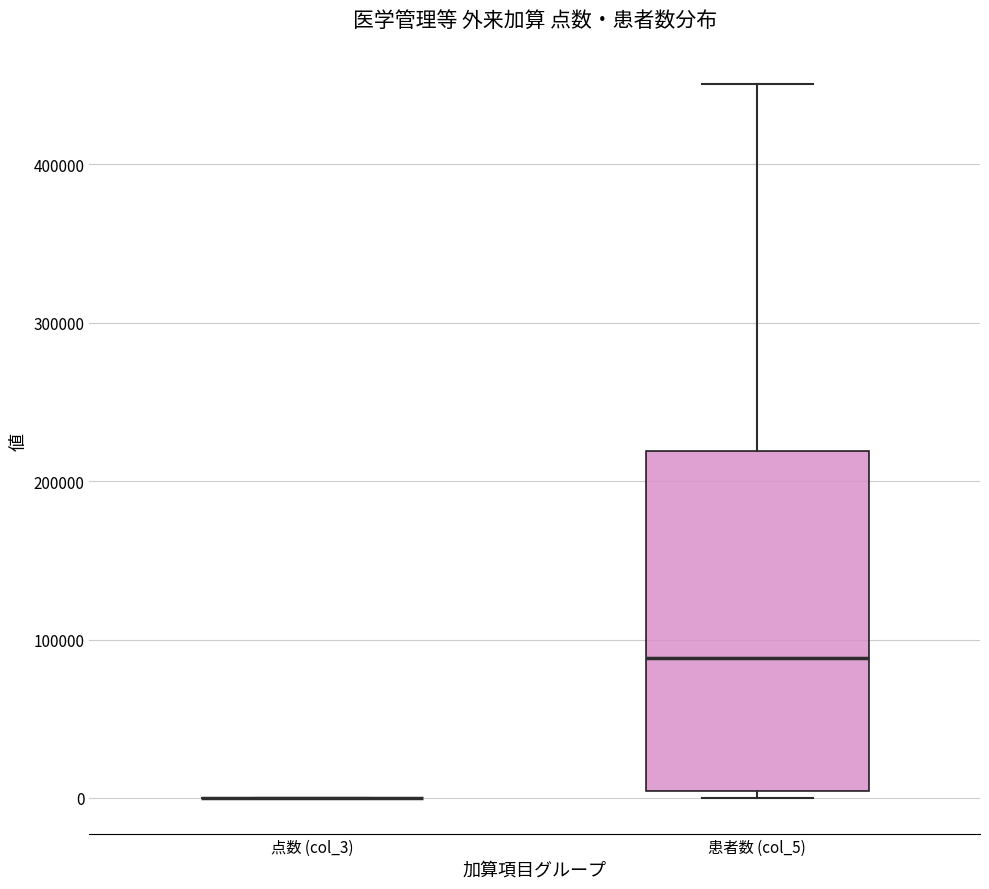

Reading left to right, read every box against the y-axis: the position of its median line, the range the box covers, and the ends of its whiskers. The values are not printed on the chart, so give them approximately, as read against the axis.

点数 (col_3): box collapsed to a line at 0, whiskers 0 to 0
患者数 (col_5): median 90000, box 0 to 220000, whiskers 0 (just below the box's lower edge) to 450000